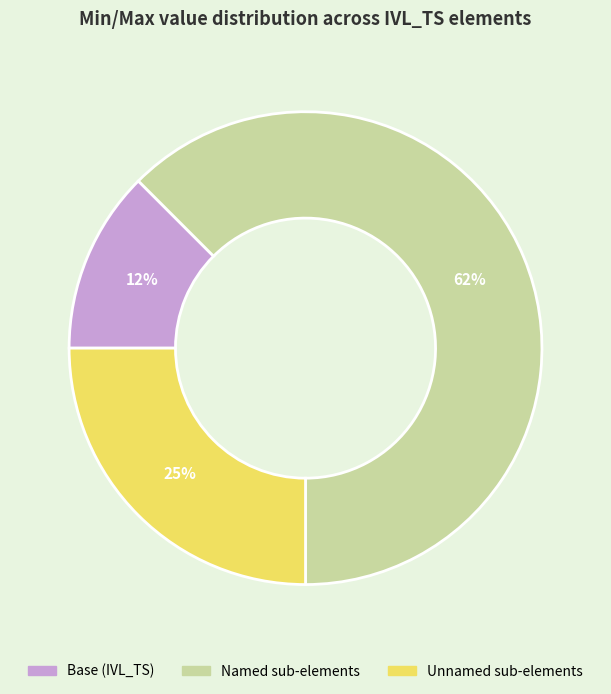

How many slices are in this pie chart?

3